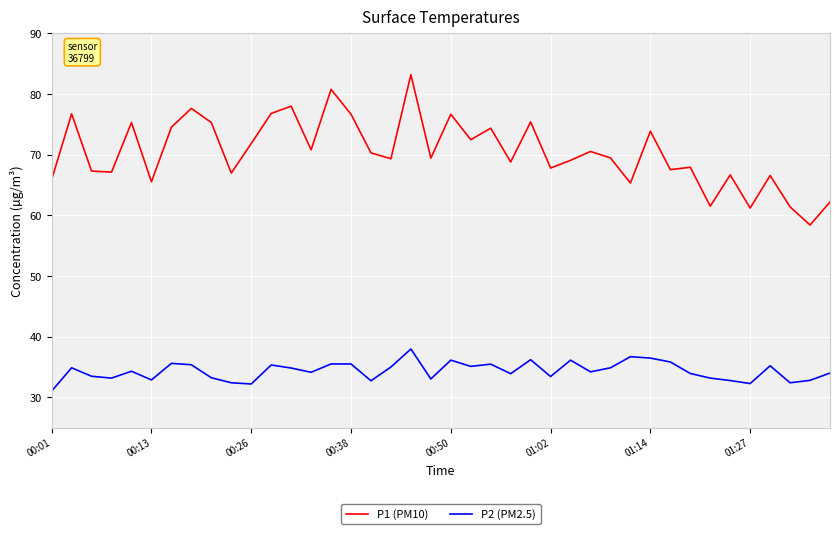

Rank the series by their average value, from highest to lowest.

P1 (PM10), P2 (PM2.5)